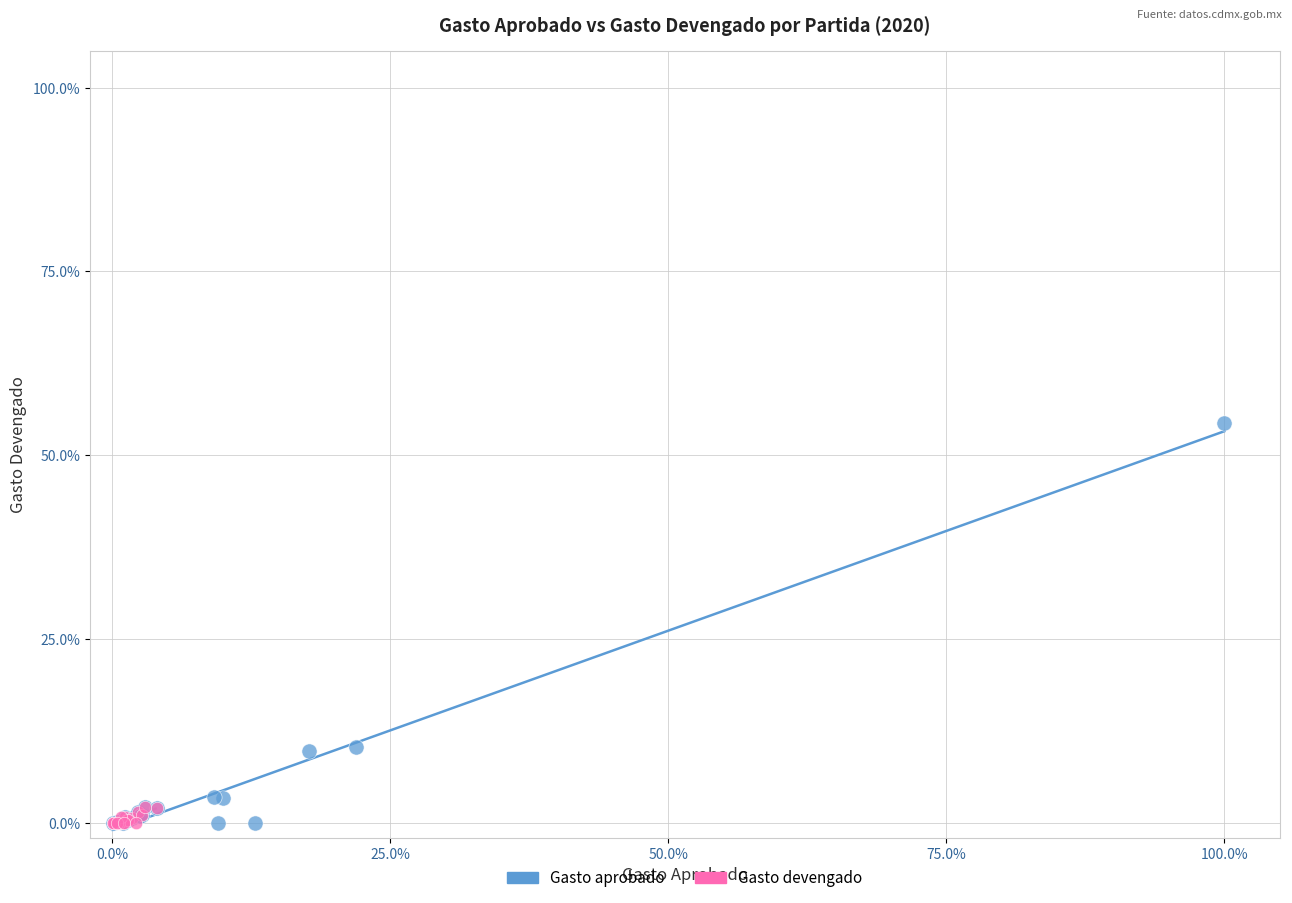

What are all the series names shown in the legend?

Gasto aprobado, Gasto devengado